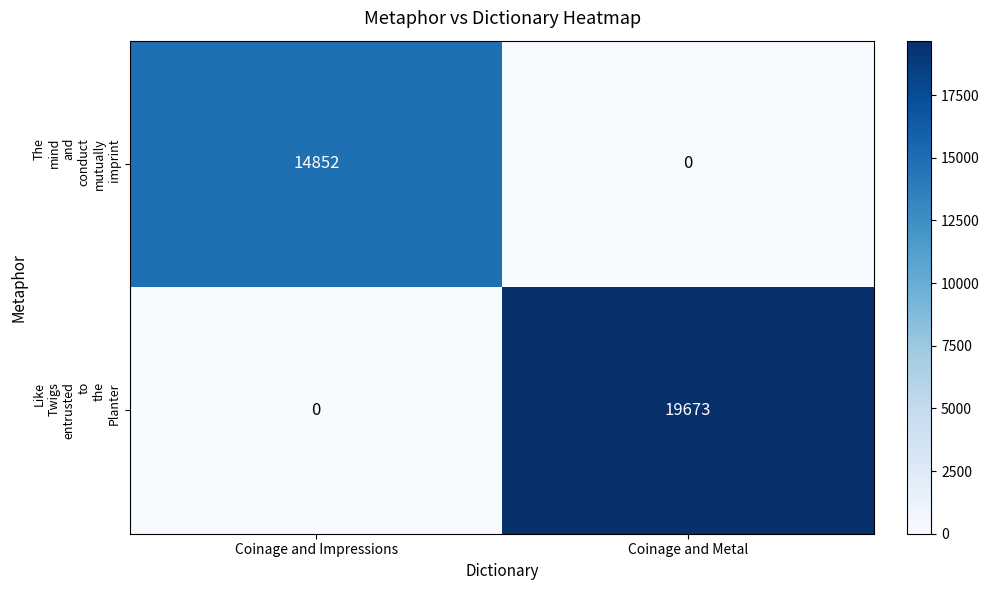

At which category is the sum across all series the highest?

Coinage and Metal